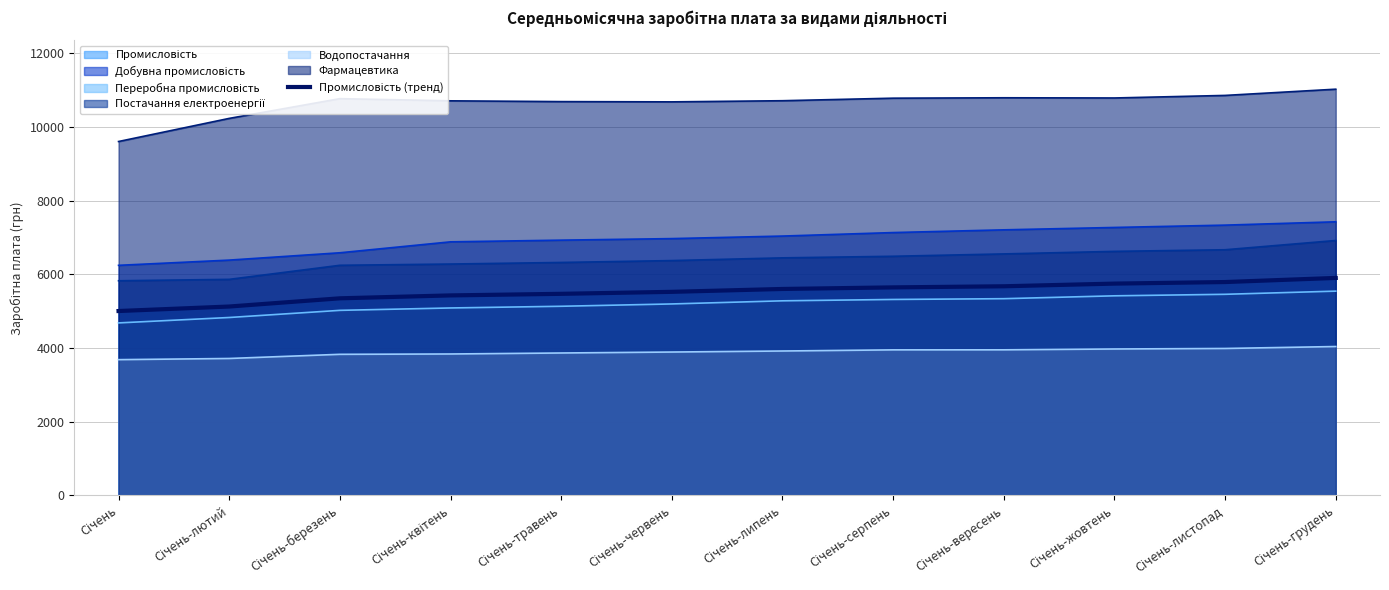

Is it true that the value at Січень-лютий is 5125.0?

True